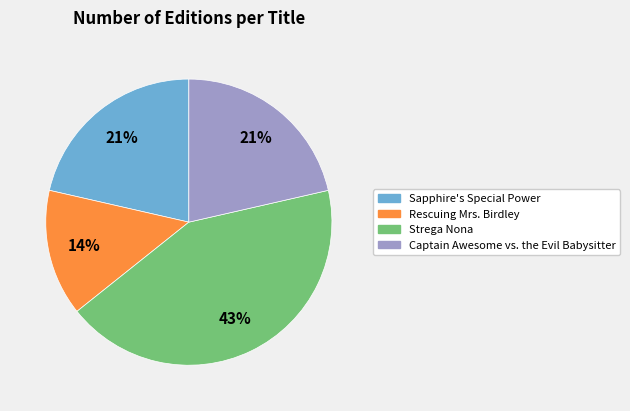

Combined, do Rescuing Mrs. Birdley and Strega Nona account for over 50%?

Yes